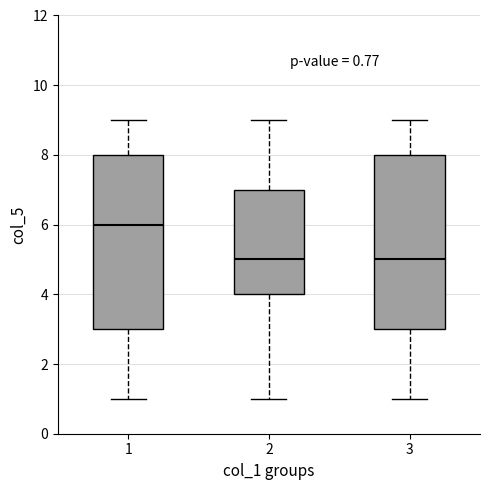

Which box's median line is the highest?

1